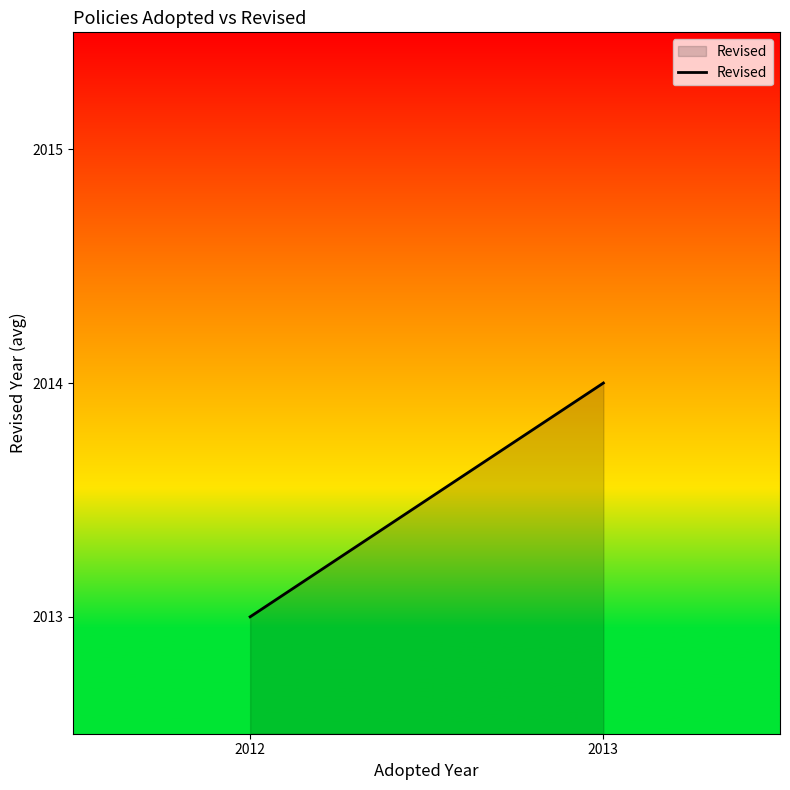

What is the difference between the maximum and minimum values?

1